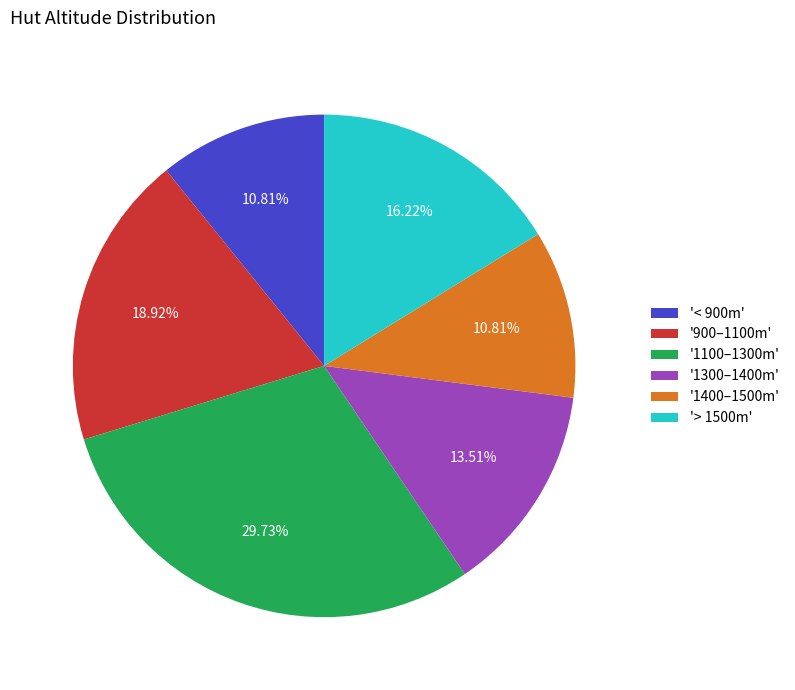

Is there any slice that represents more than half of the pie?

No